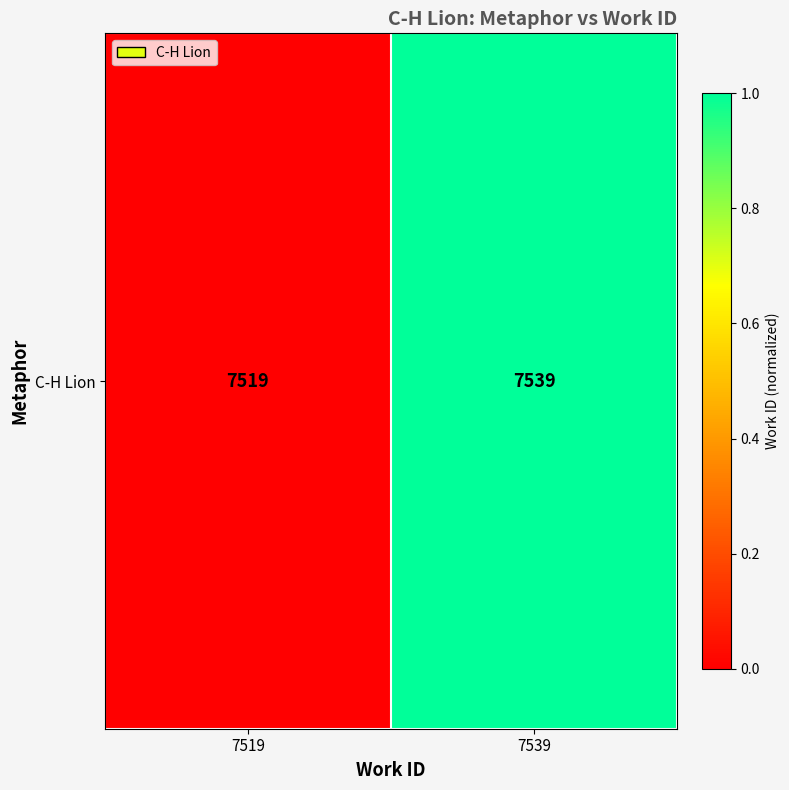

Reading left to right, transcribe all the data shown in this chart.

7519=0.0	7539=1.0